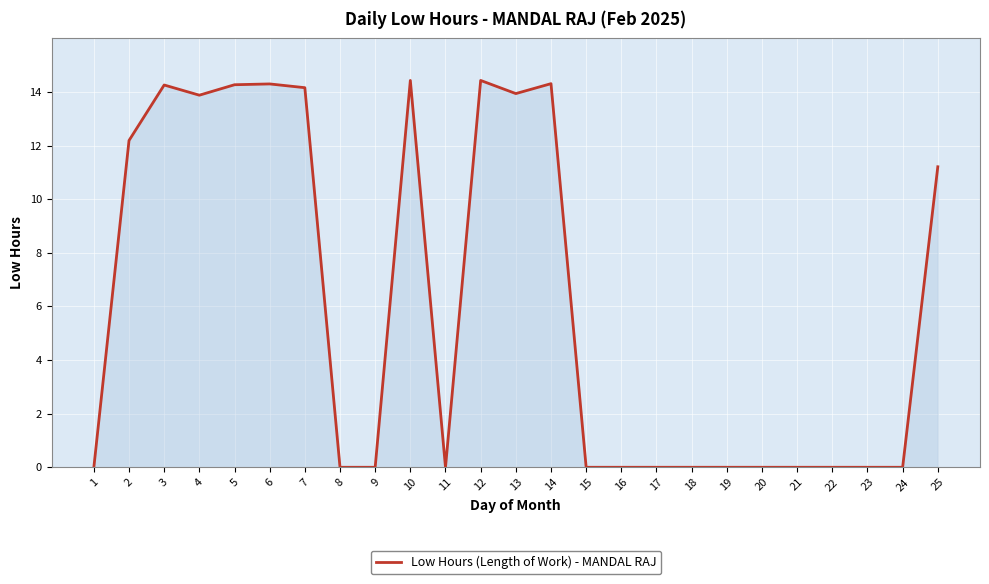

Reading left to right, transcribe all the data shown in this chart.

0.0	12.2	14.3	13.9	14.3	14.3	14.2	0.0	0.0	14.4	0.0	14.4	13.9	14.3	0.0	0.0	0.0	0.0	0.0	0.0	0.0	0.0	0.0	0.0	11.2